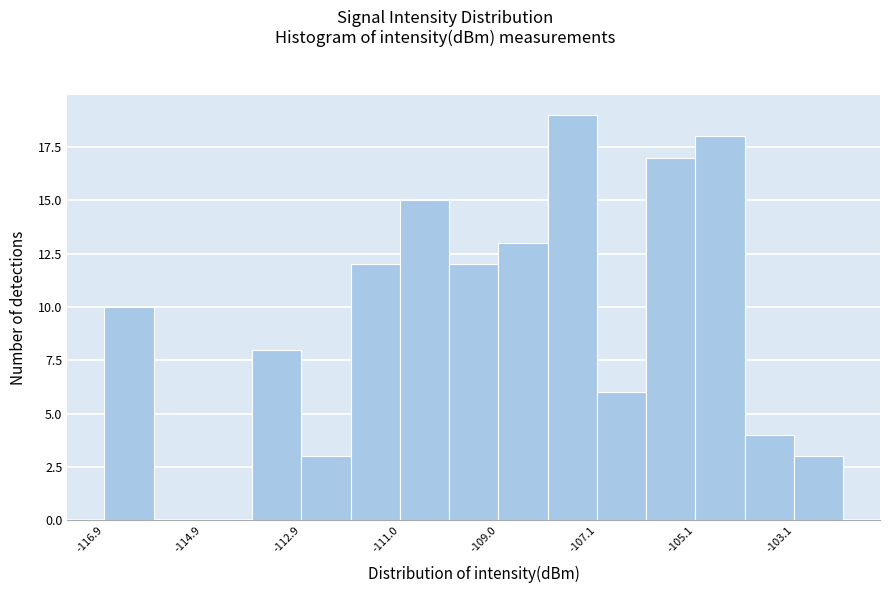

Reading left to right, list every bar in this chart as the range it spans on the x-axis followed by its height. Neither the bar edges nor the heights are printed on the chart, so give them approximately, as read against the axes.

-116.8 to -115.8: 10
-115.8 to -115.0: 0
-115.0 to -114.0: 0
-114.0 to -113.0: 8
-113.0 to -112.0: 3
-112.0 to -111.0: 12
-111.0 to -110.0: 15
-110.0 to -109.0: 12
-109.0 to -108.0: 13
-108.0 to -107.0: 19
-107.0 to -106.0: 6
-106.0 to -105.2: 17
-105.2 to -104.2: 18
-104.2 to -103.2: 4
-103.2 to -102.2: 3